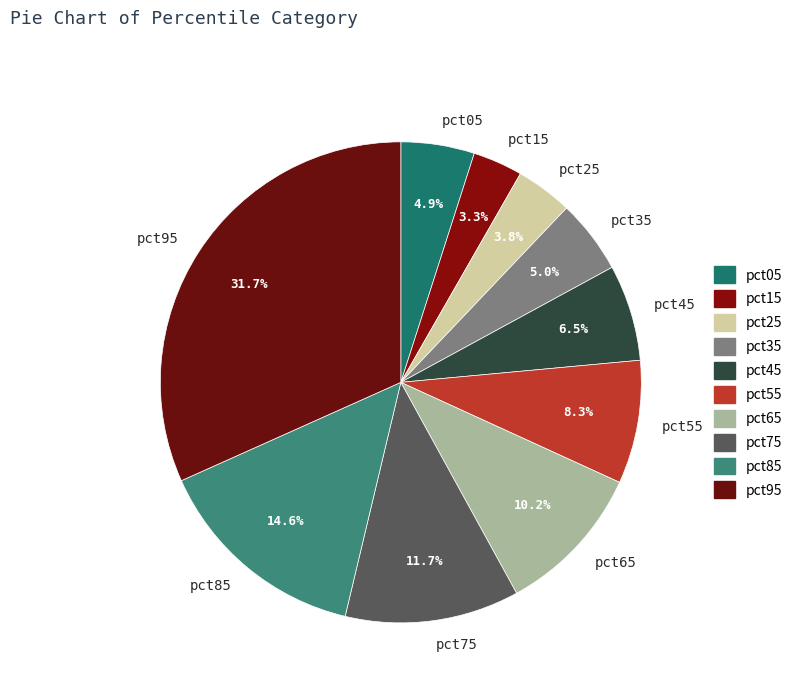

Does pct95 account for over 50% of the chart?

No